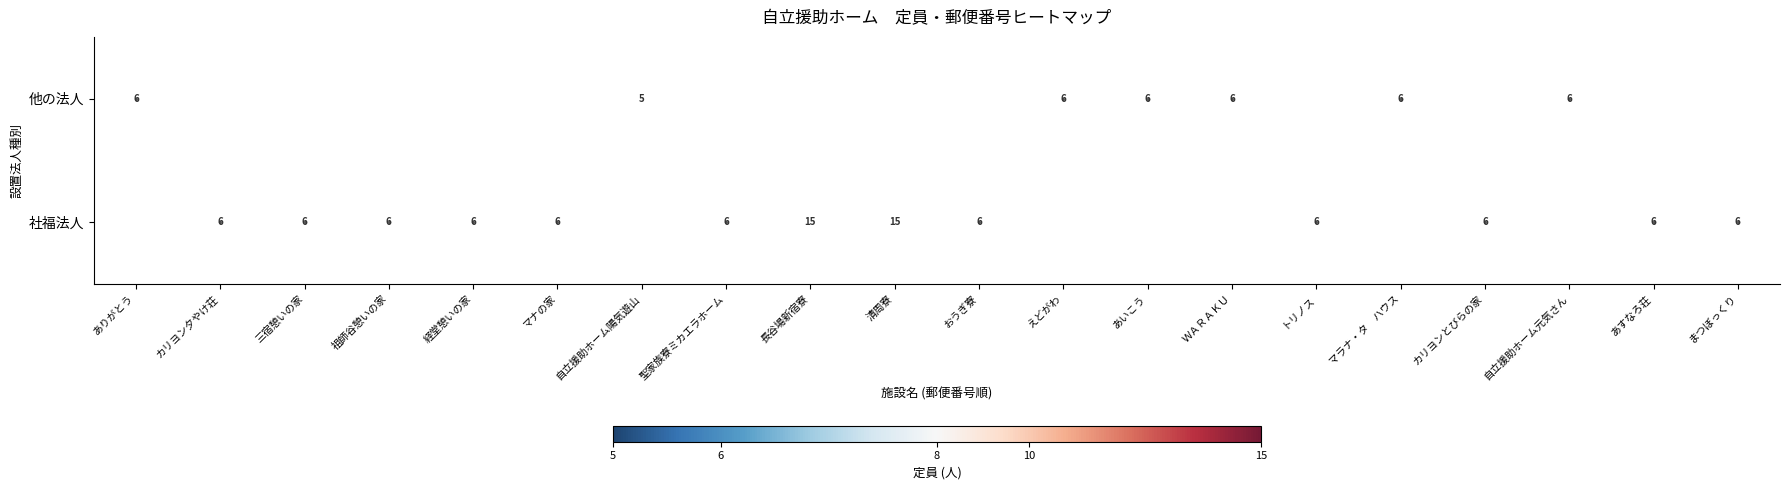

The 他の法人 series shows 5 at 自立援助ホーム陽気遊山. True or false?

True